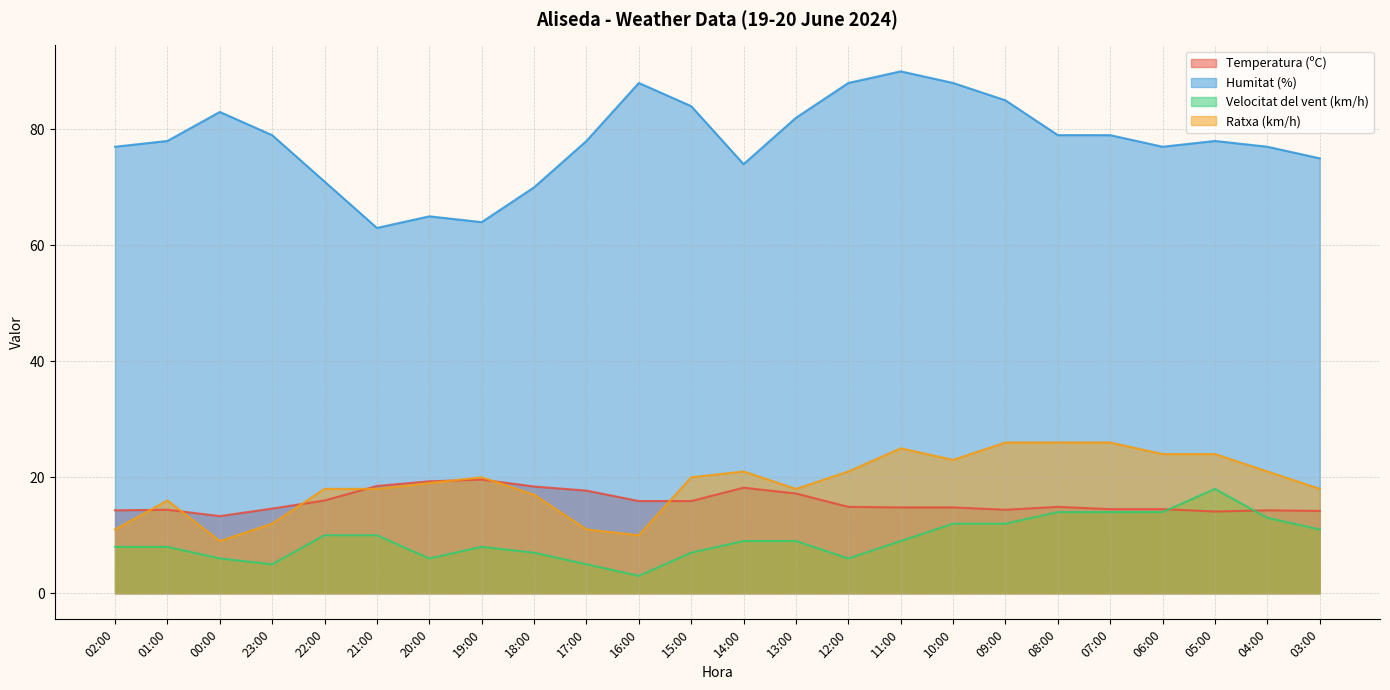

List the labels in order of Temperatura (ºC) value, smallest first.

00:00, 05:00, 03:00, 02:00, 04:00, 01:00, 09:00, 07:00, 06:00, 23:00, 11:00, 10:00, 12:00, 08:00, 16:00, 15:00, 22:00, 13:00, 17:00, 14:00, 18:00, 21:00, 20:00, 19:00